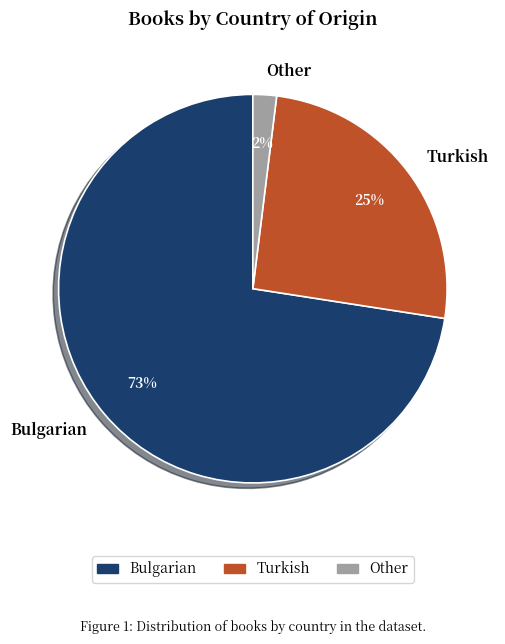

Is the sum of Other and Bulgarian greater than half?

Yes